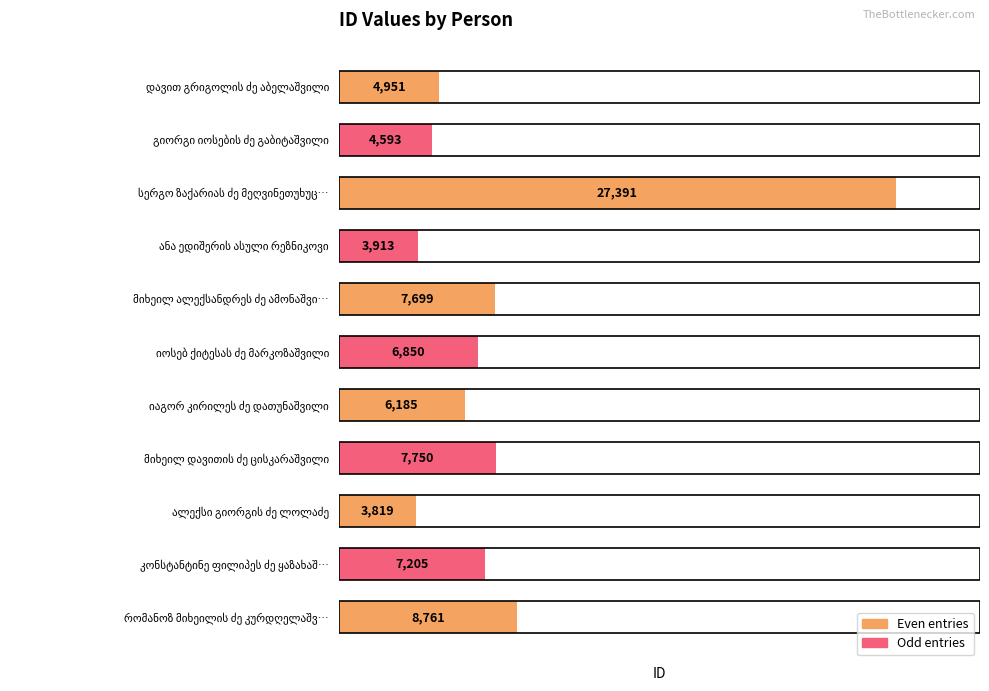

What is the difference between the maximum and minimum values?

23572